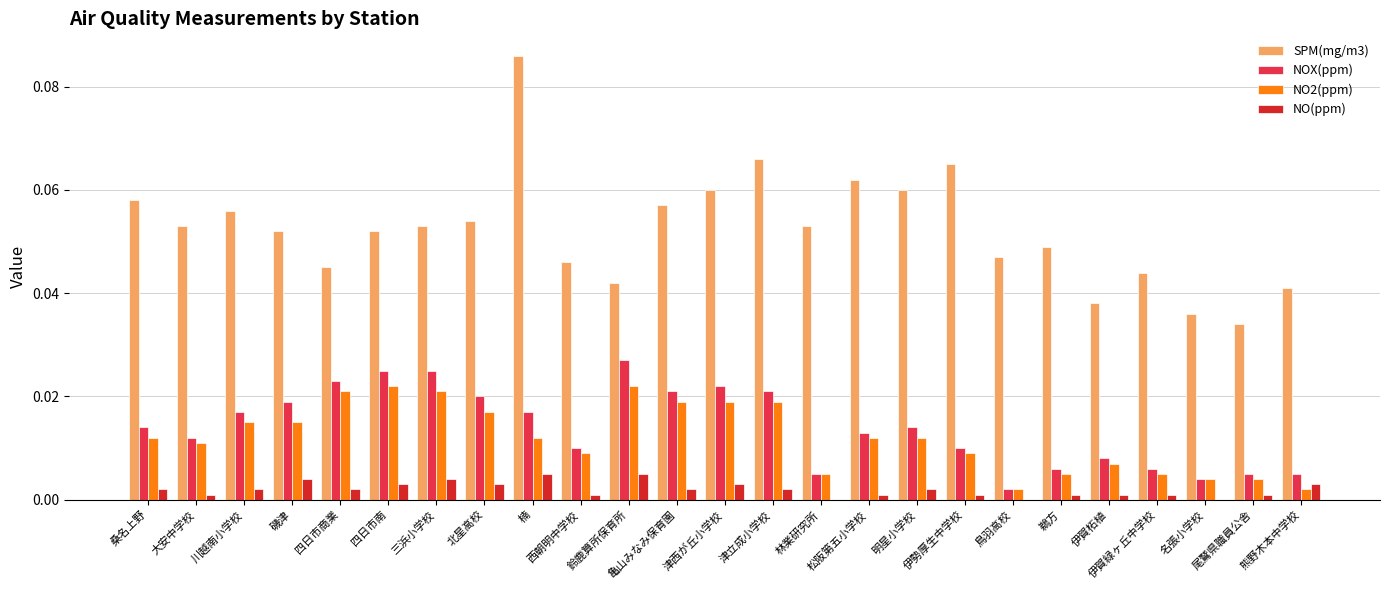

Which series has the largest range (max minus min)?

SPM(mg/m3)